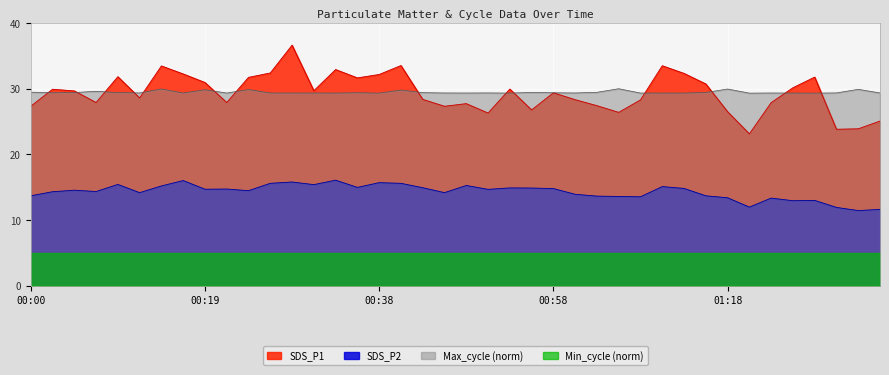

The value of Max_cycle at 01:05 is 30.0. True or false?

True